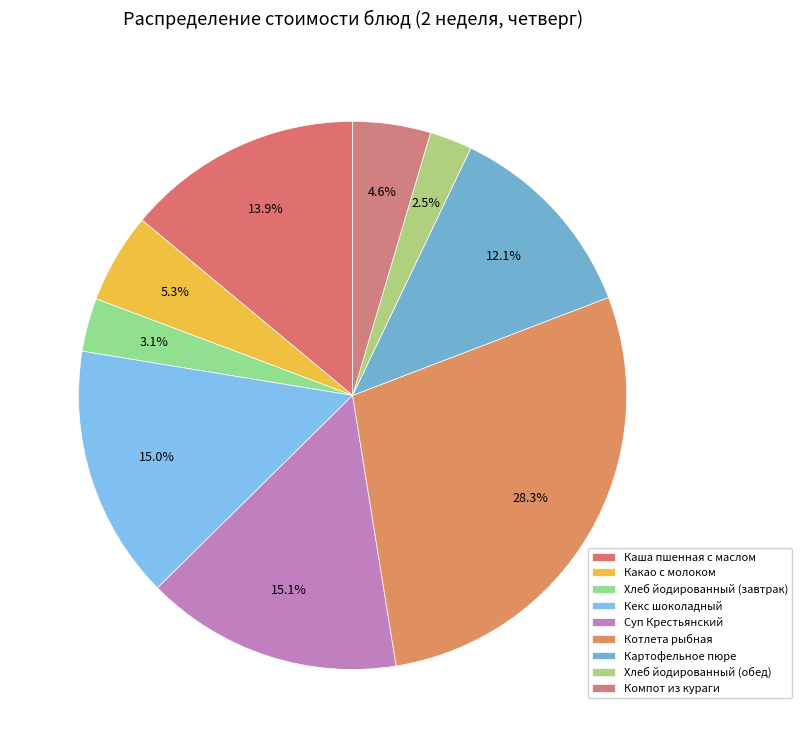

What portion of the pie excludes Каша пшенная с маслом?

86.0%